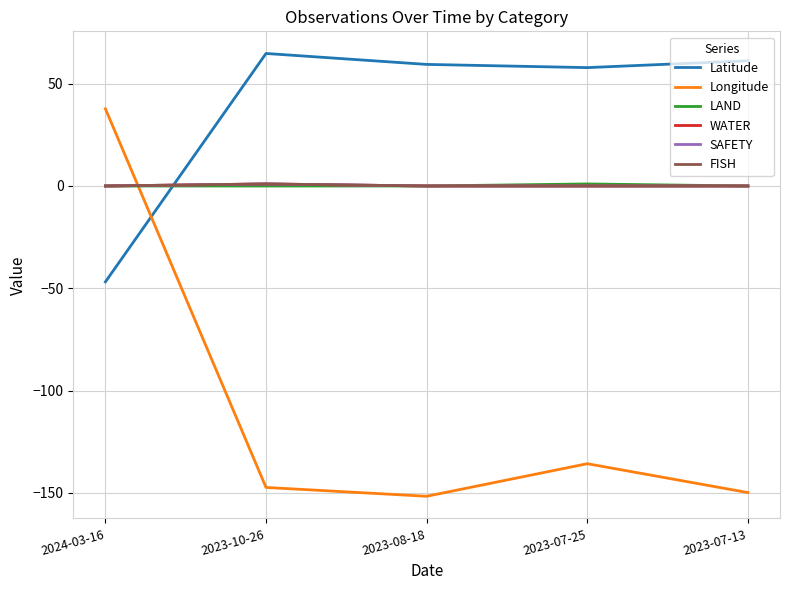

Does the chart display data point markers on the line(s)?

No